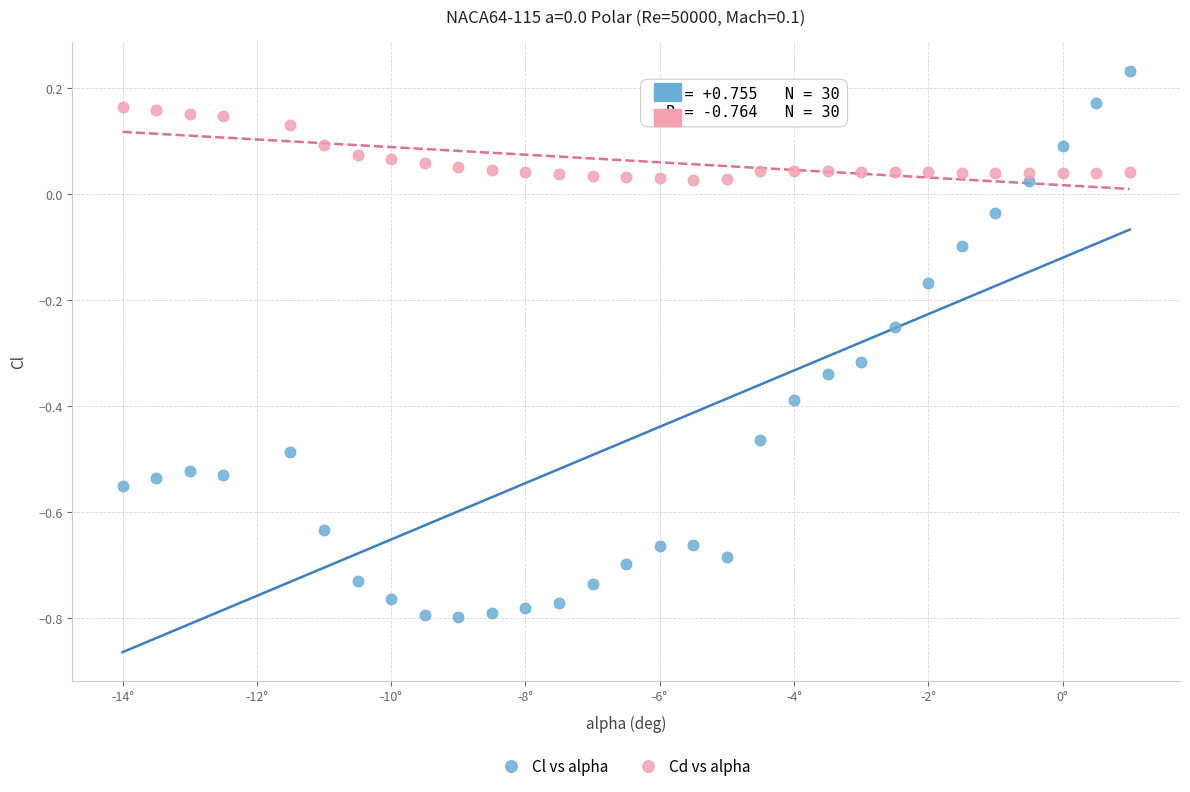

Across all data points, what is the range of X values (max minus min)?

15.0